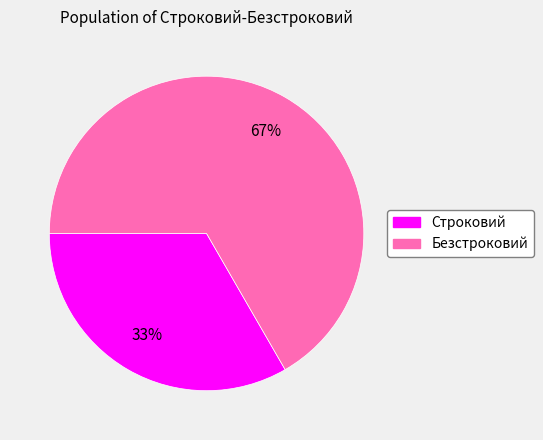

Rank the categories by value from highest to lowest.

Безстроковий, Строковий